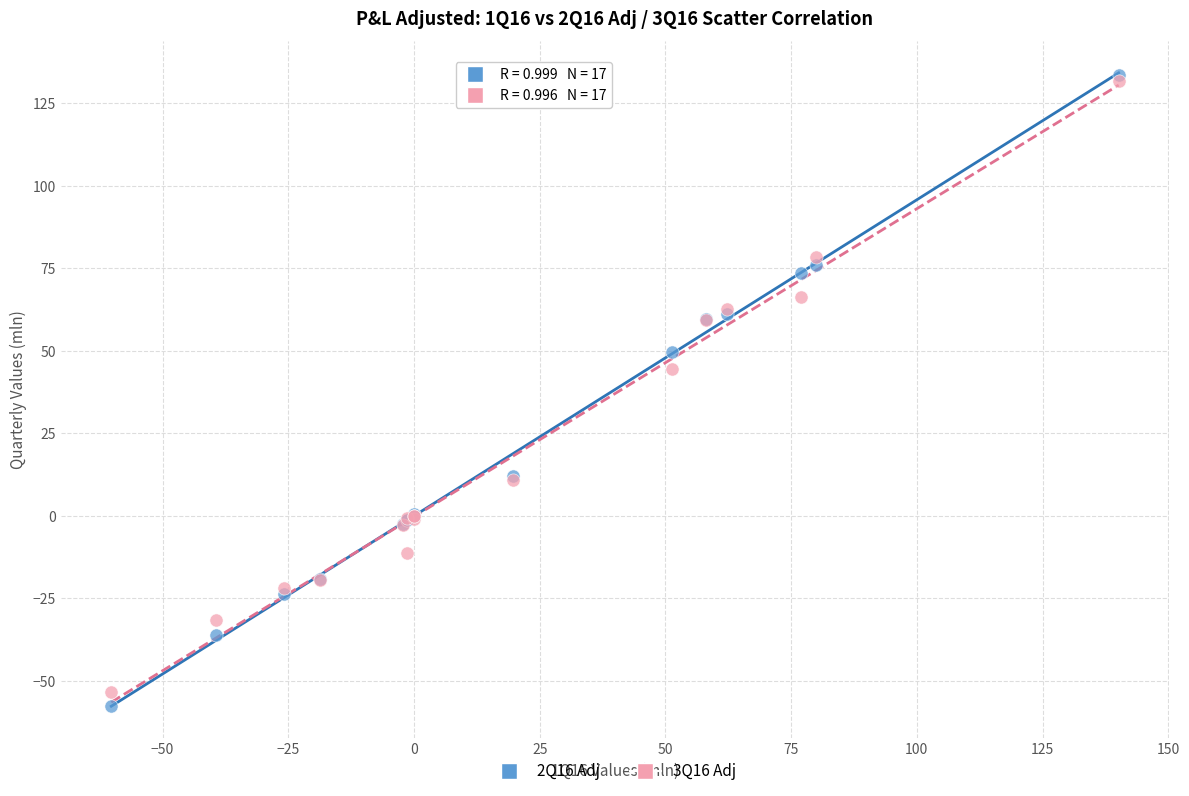

Across all series, what Y value is closest to 37?

44.6